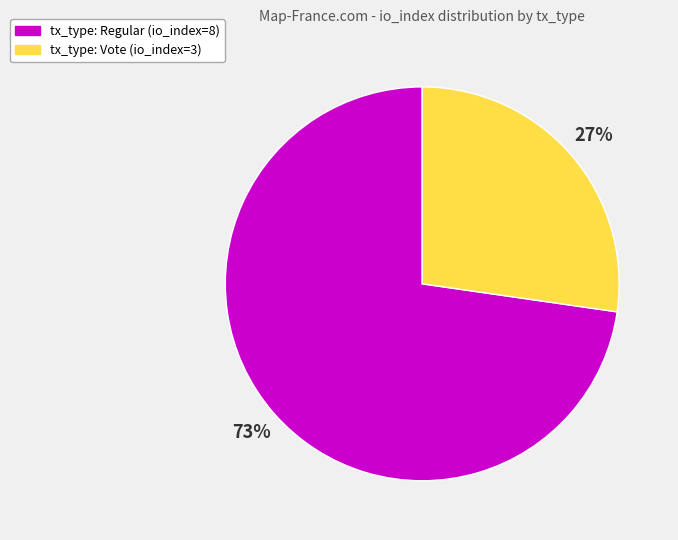

To the nearest percent, what portion does tx_type: Regular (io_index=8) represent?

73%